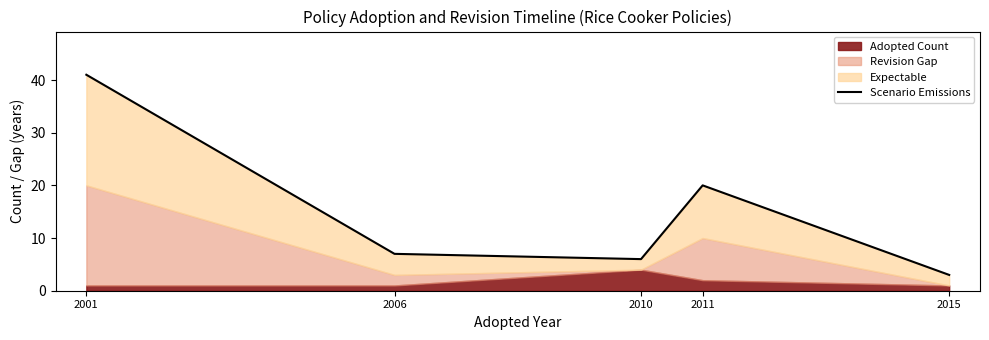

At which category does the chart reach its peak across all series?

2001